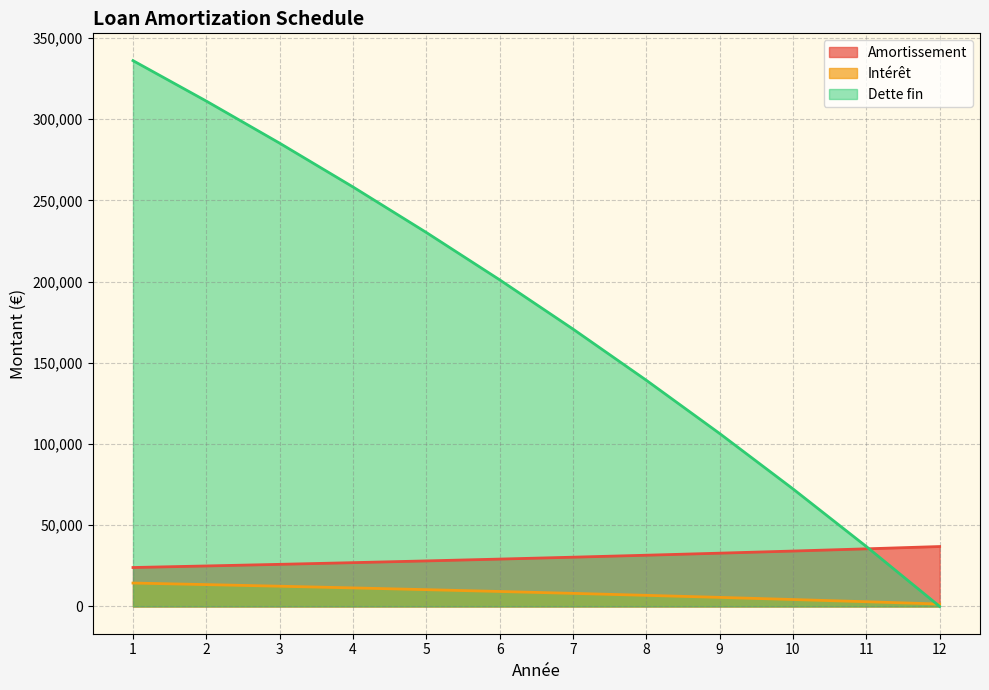

Rank the series at 11 from lowest to highest value.

Intérêt, Amortissement, Dette fin